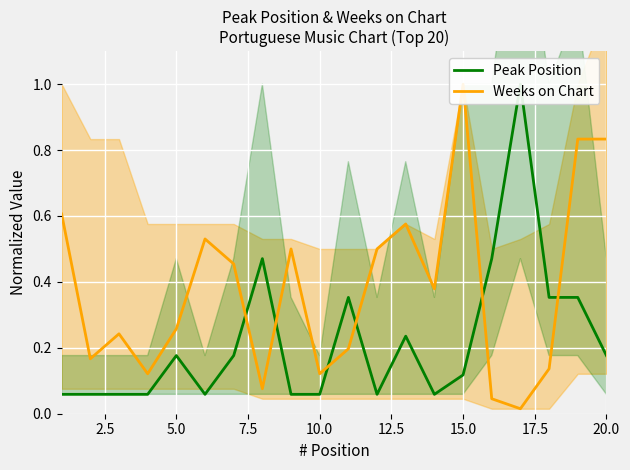

How many intersections are there between Weeks on Chart and Peak Position?

6